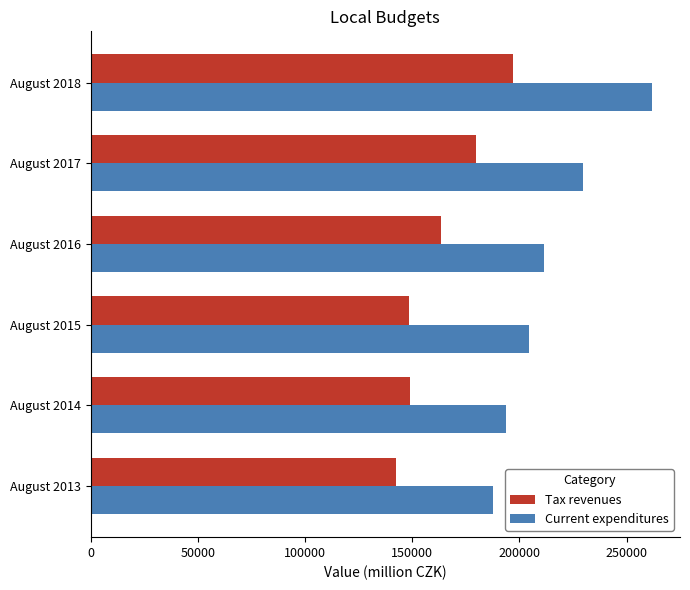

What is the difference between the second highest and second lowest values in the Current expenditures series?

36212.9